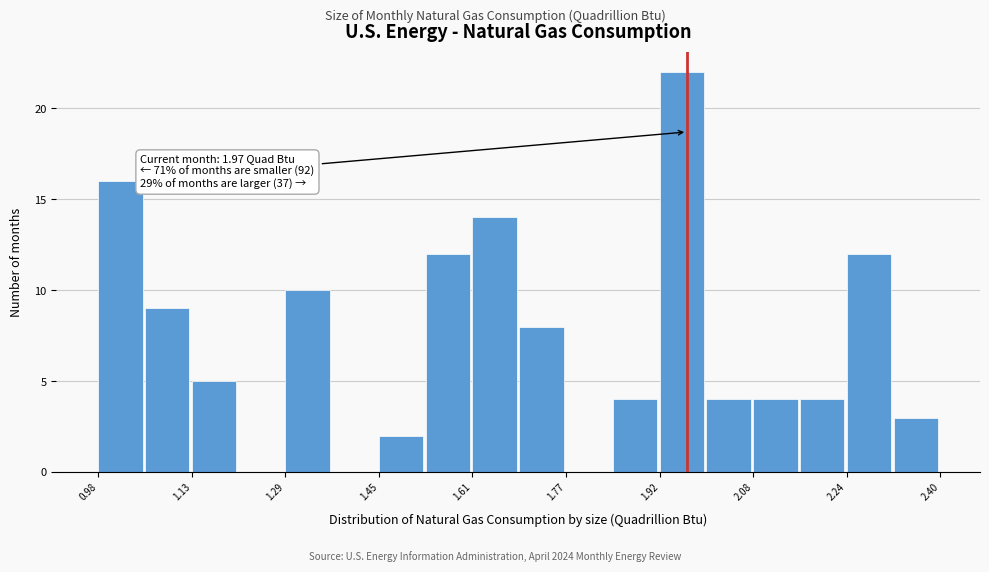

Read against the x-axis, roughly where is the centre of the tallest bar?

1.96